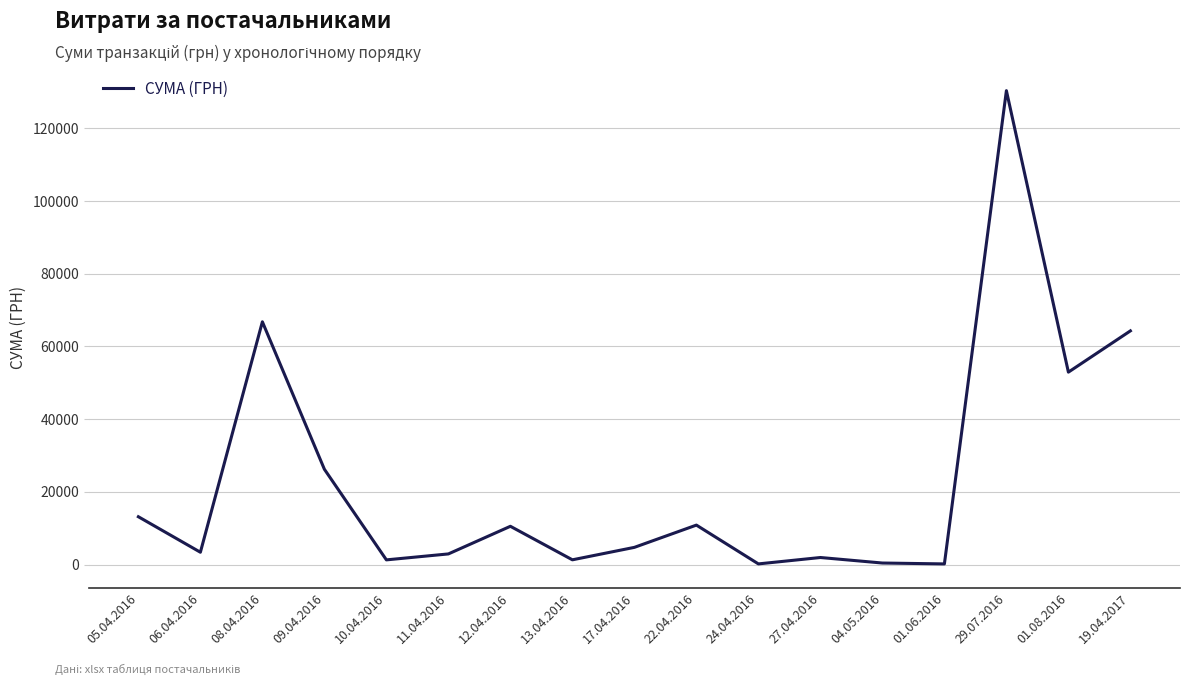

Where does the data first go above 4730?

05.04.2016